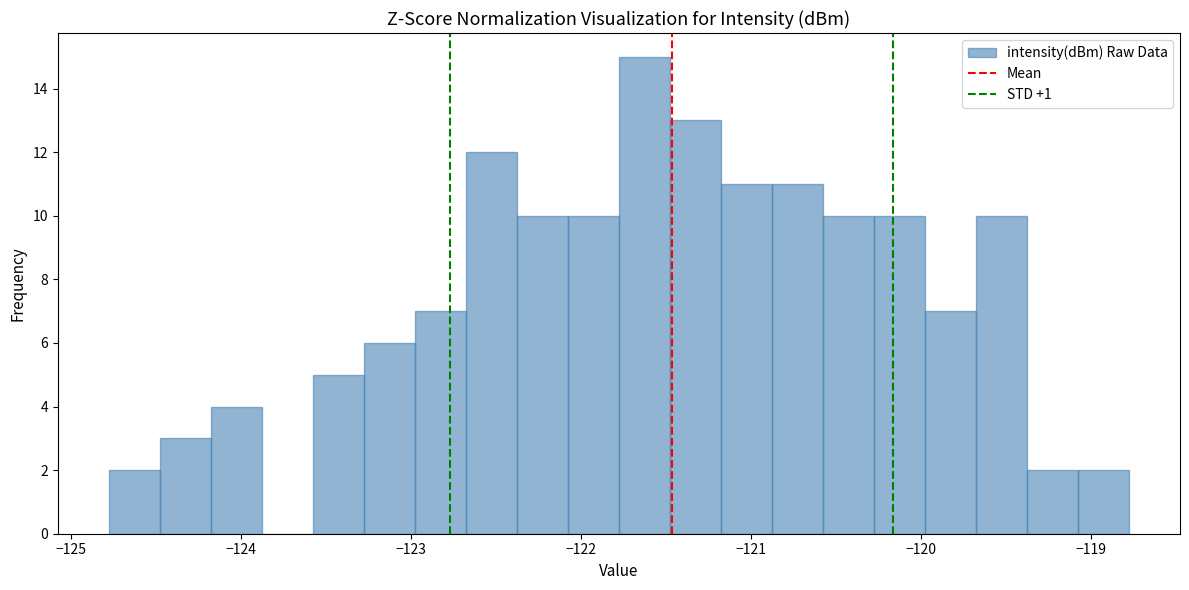

Read against the x-axis, roughly where is the centre of the tallest bar?

-121.6